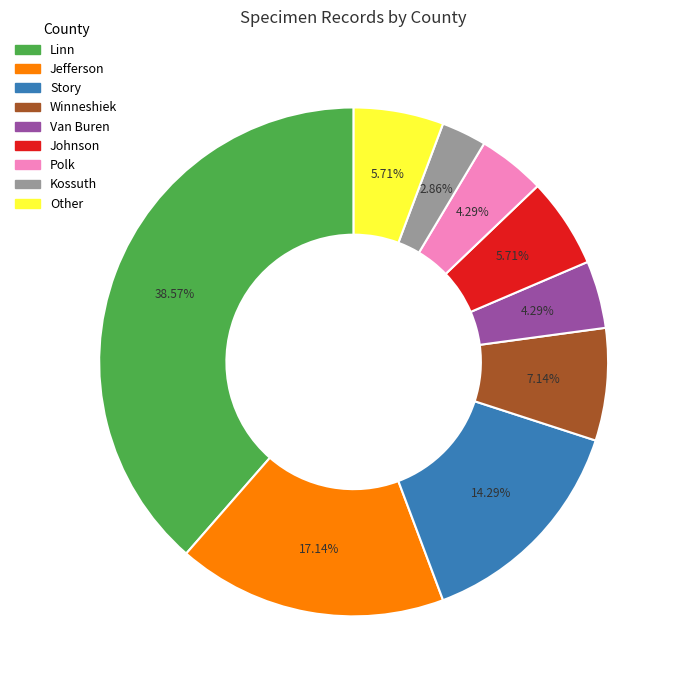

What percentage is NOT represented by Jefferson?

82.9%